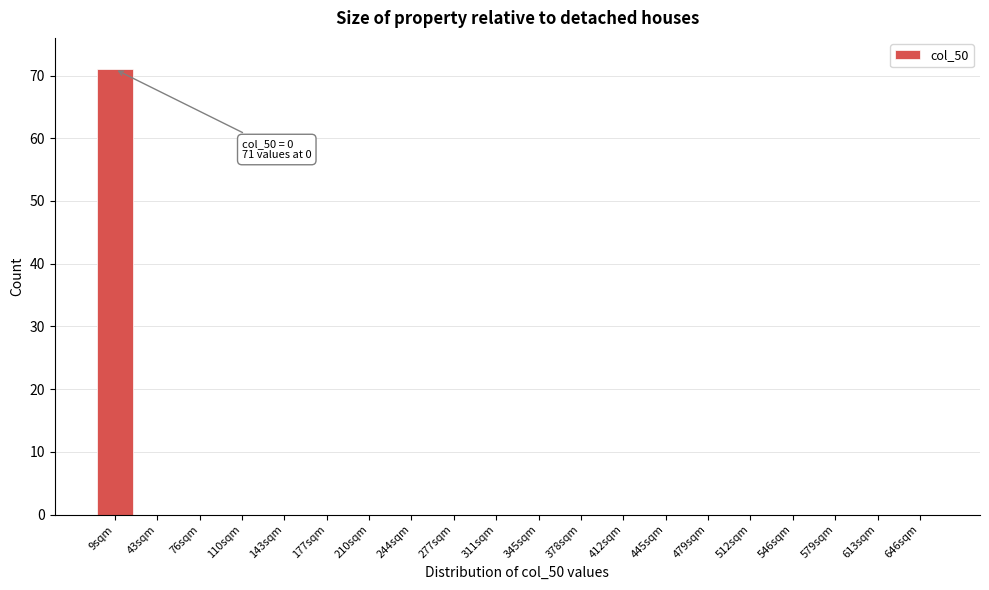

What is the sum of all values?

71